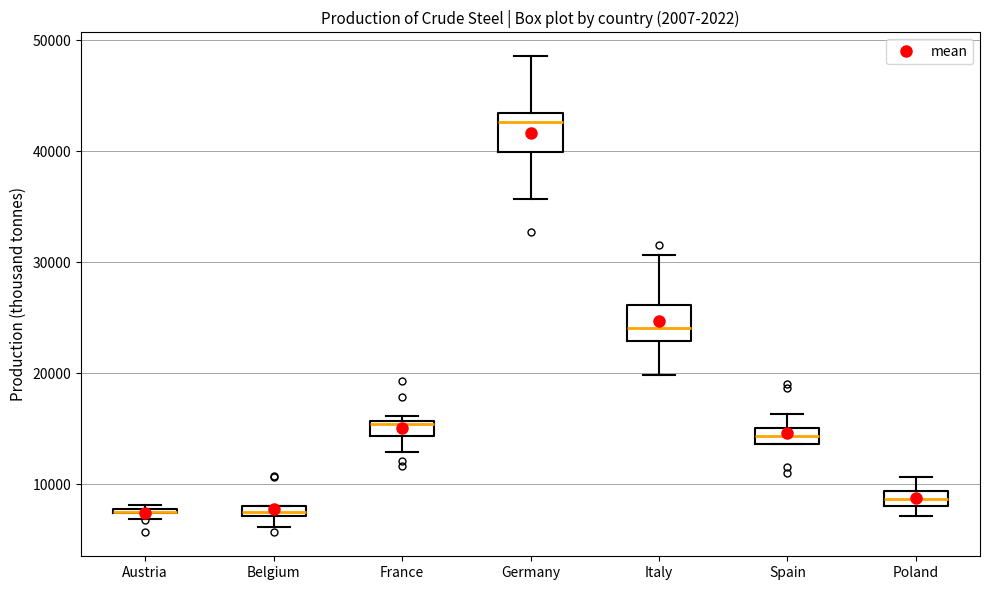

Where does the upper whisker of the box for Germany end on the y-axis? The values are not printed on the chart, so give them approximately, as read against the axis.

49000